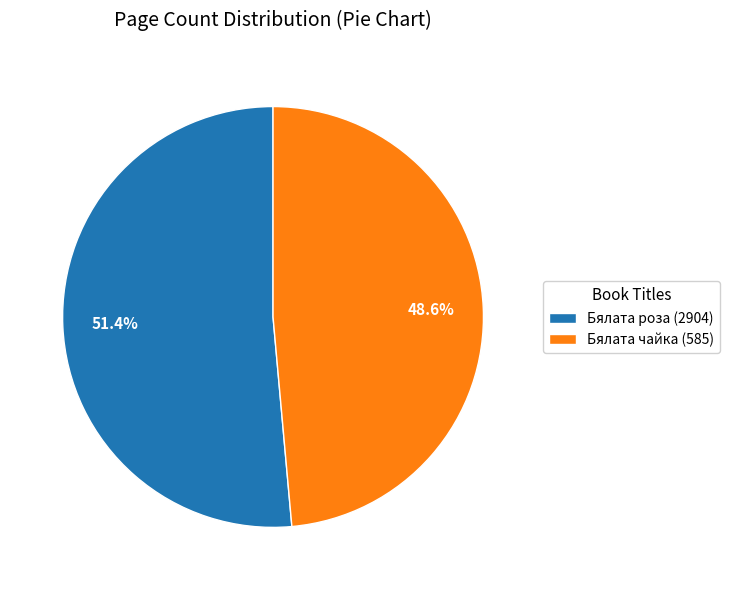

The Бялата роза (2904) slice represents 65% of the pie. True or false?

False